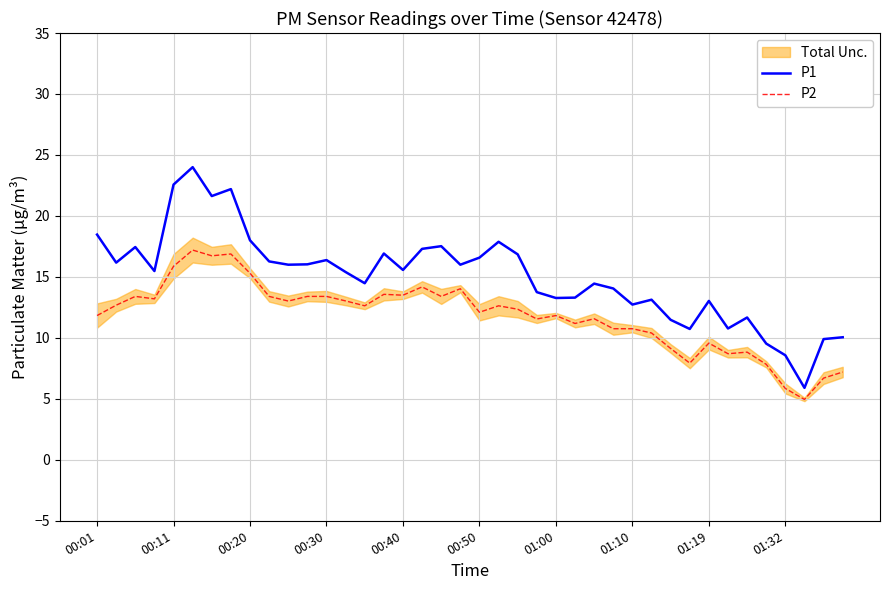

Is this an area chart (filled region under the line)?

No